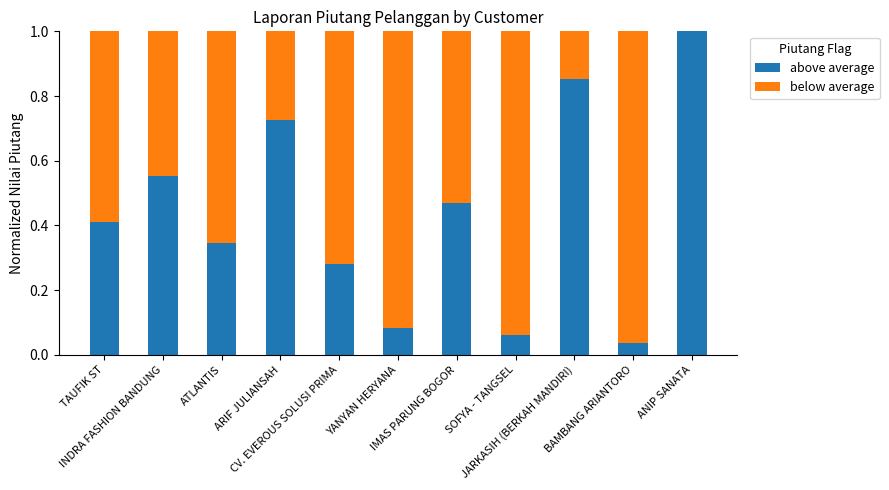

What value does the below average series have at CV. EVEROUS SOLUSI PRIMA?

0.7